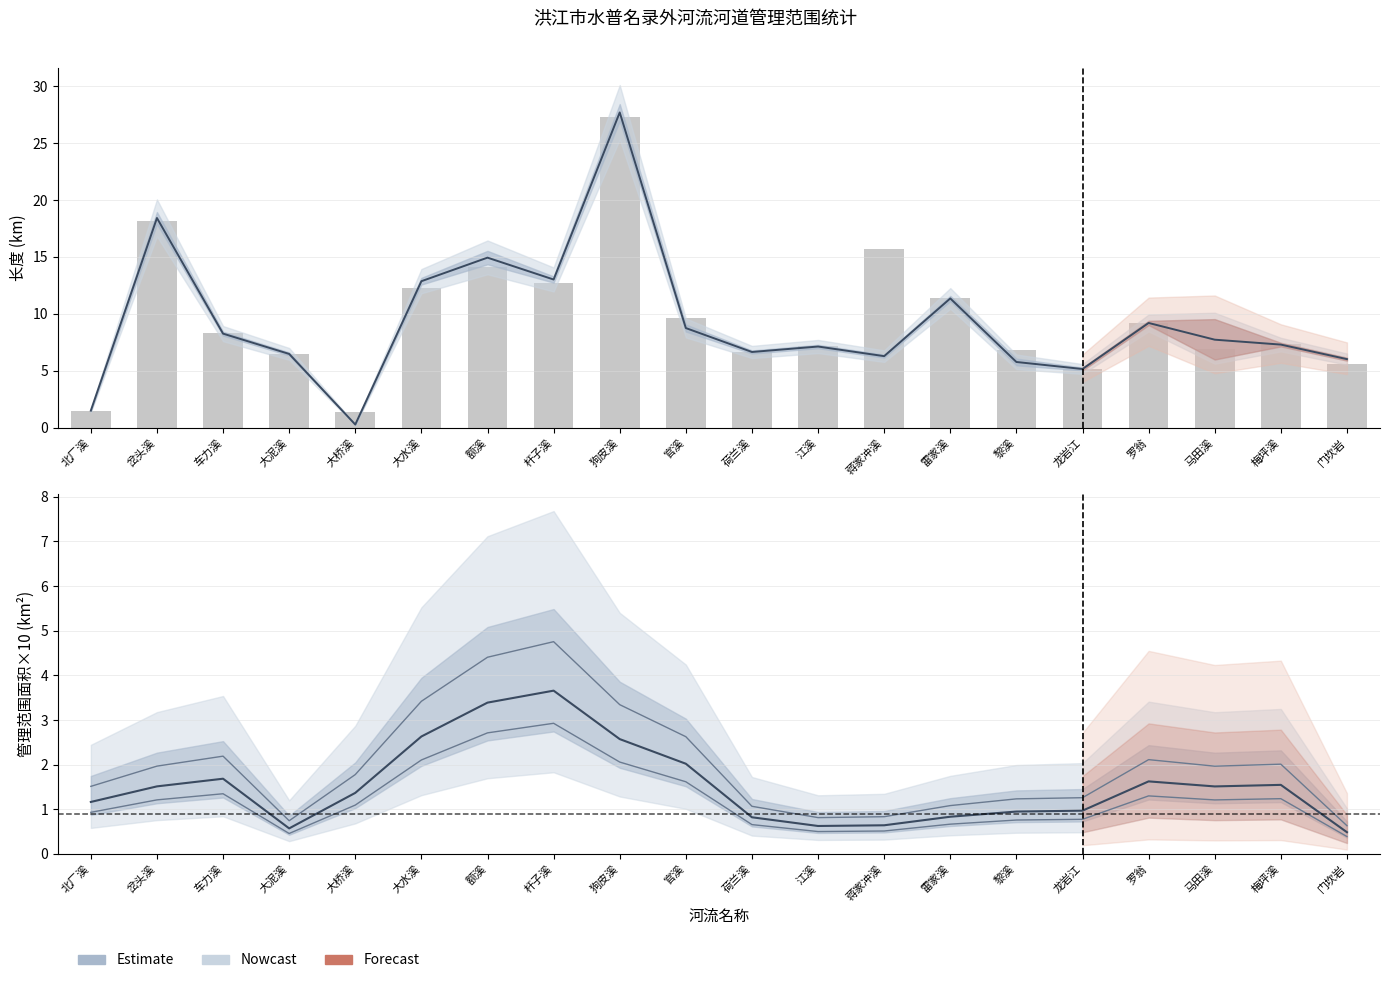

Which series changed the most between 岔头溪 and 罗翁?

管理范围中线